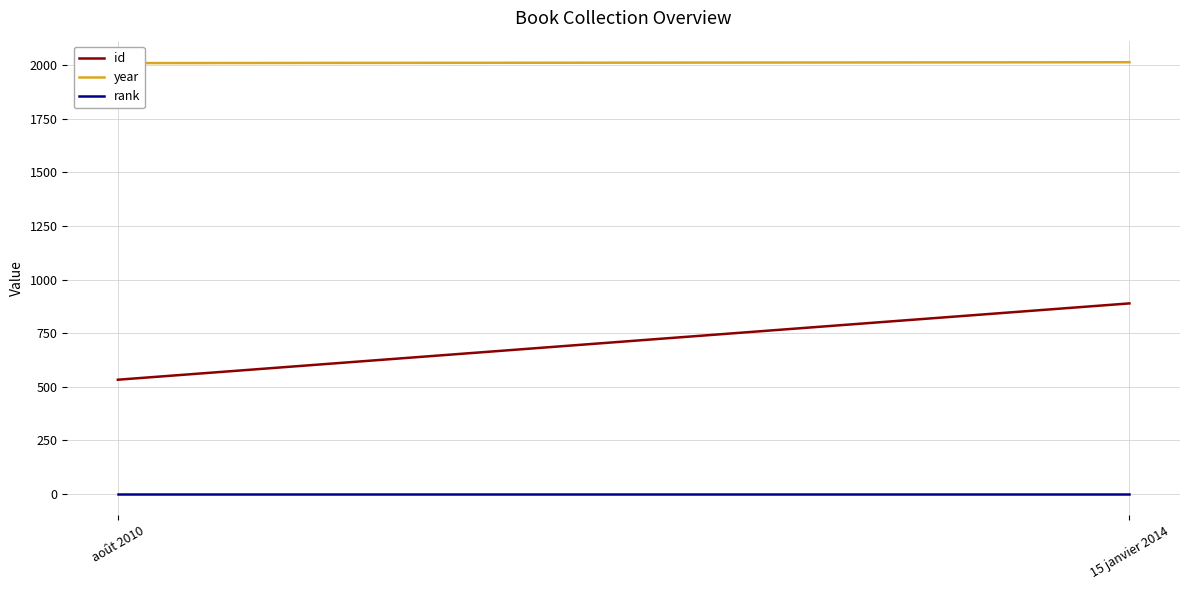

Is this an area chart (filled region under the line)?

No